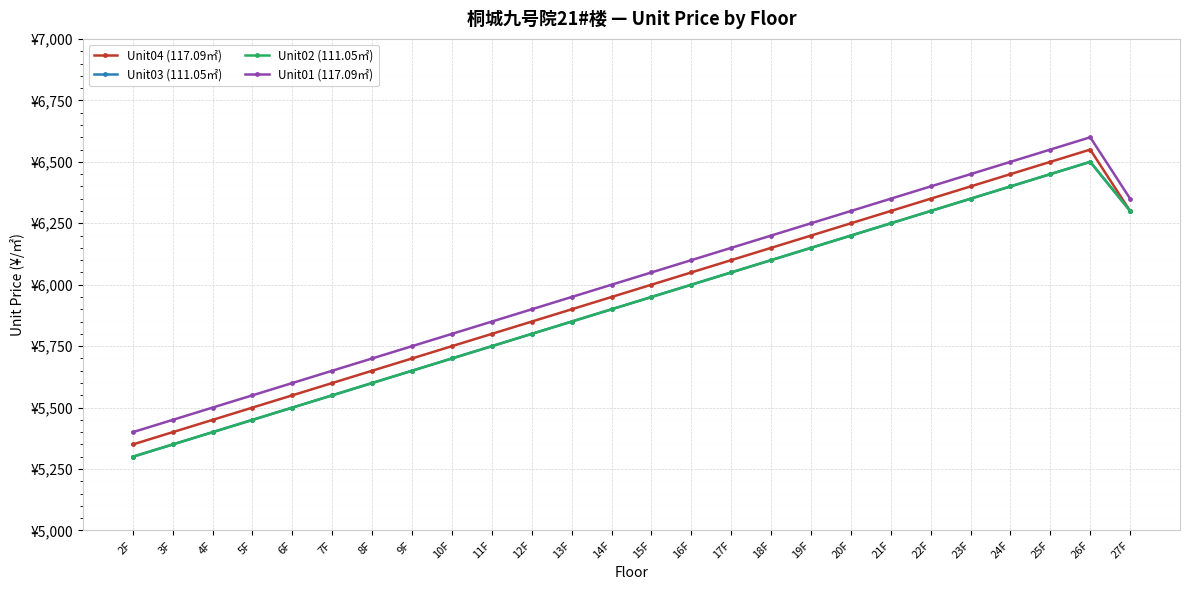

Reading right to left, what are all the values shown in this chart?

Unit04 (117.09㎡): 6300	6550	6500	6450	6400	6350	6300	6250	6200	6150	6100	6050	6000	5950	5900	5850	5800	5750	5700	5650	5600	5550	5500	5450	5400	5350
Unit03 (111.05㎡): 6300	6500	6450	6400	6350	6300	6250	6200	6150	6100	6050	6000	5950	5900	5850	5800	5750	5700	5650	5600	5550	5500	5450	5400	5350	5300
Unit02 (111.05㎡): 6300	6500	6450	6400	6350	6300	6250	6200	6150	6100	6050	6000	5950	5900	5850	5800	5750	5700	5650	5600	5550	5500	5450	5400	5350	5300
Unit01 (117.09㎡): 6350	6600	6550	6500	6450	6400	6350	6300	6250	6200	6150	6100	6050	6000	5950	5900	5850	5800	5750	5700	5650	5600	5550	5500	5450	5400